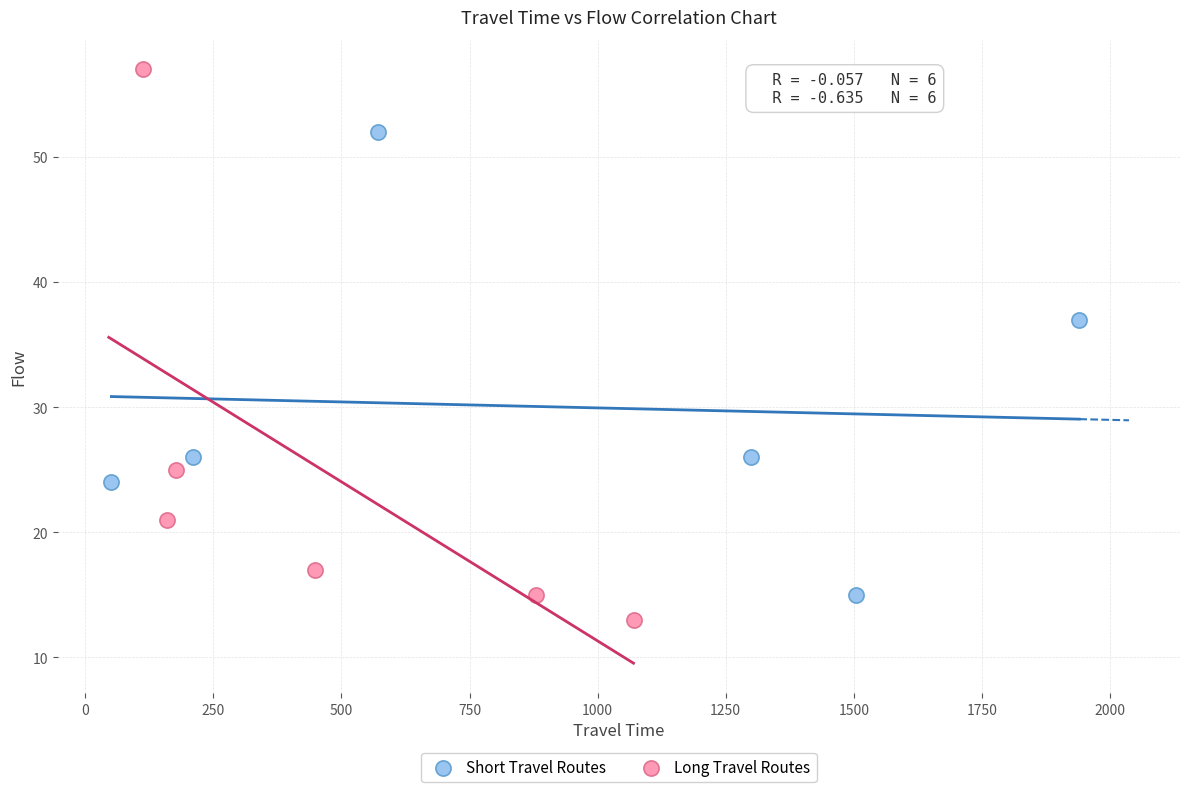

Which series has the largest Y range (max minus min)?

Long Travel Routes